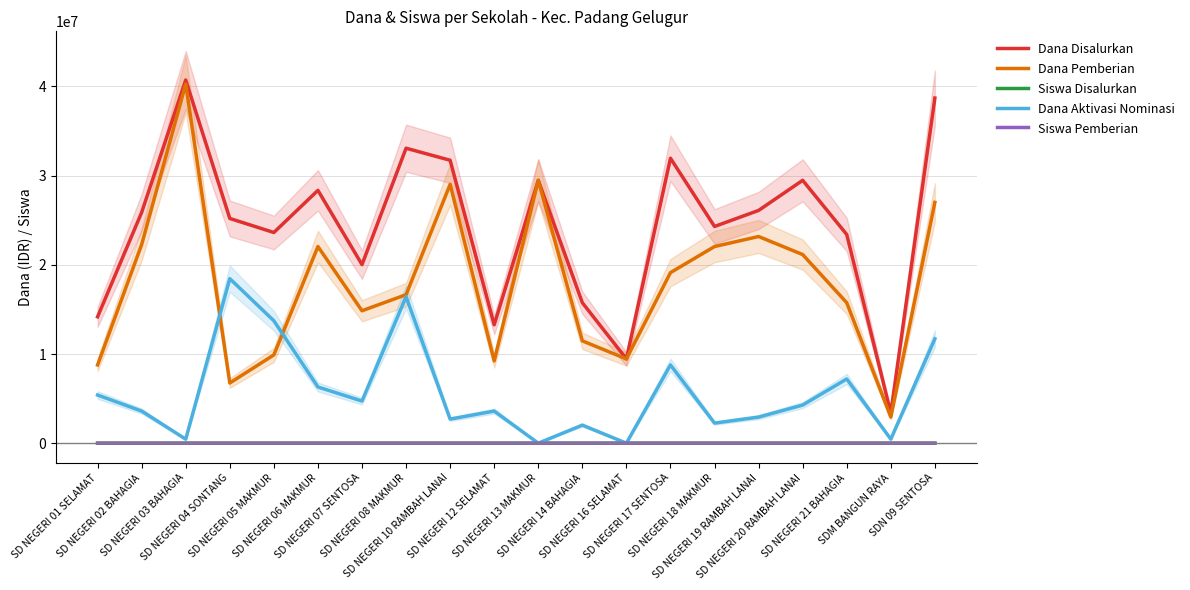

What is the value of the Siswa Pemberian point at the 2nd from the left?

59